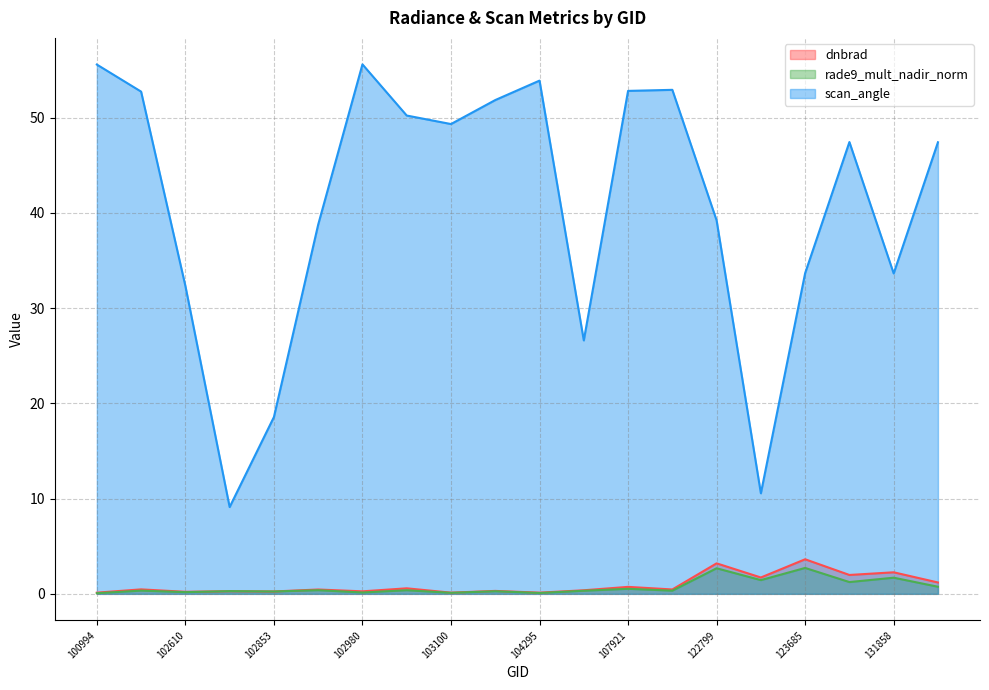

In dnbrad, how many points are higher than both neighbors (excluding endpoints)?

9